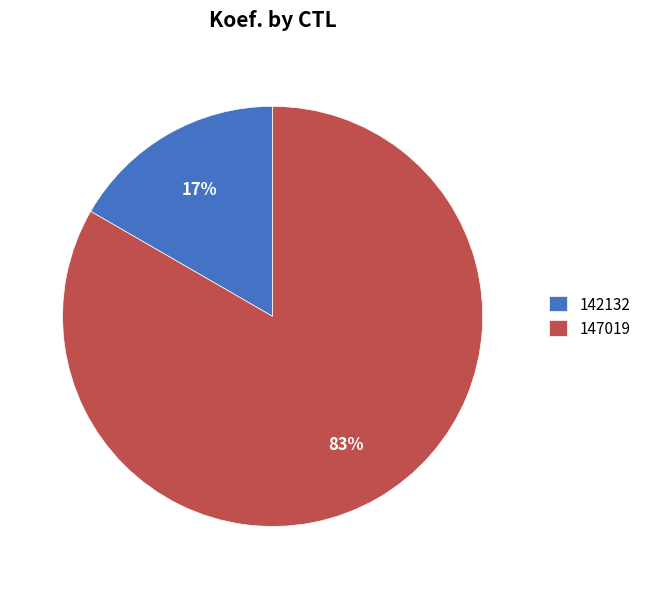

How many segments does this pie chart have?

2